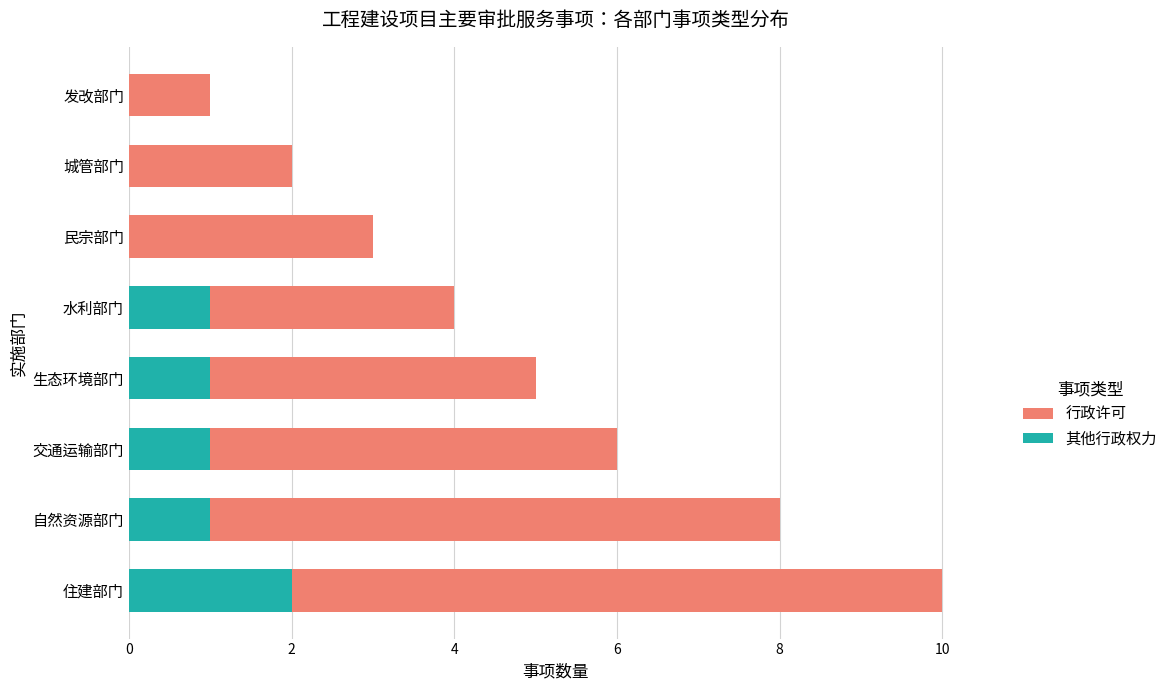

What are all the series names shown in the legend?

行政许可, 其他行政权力